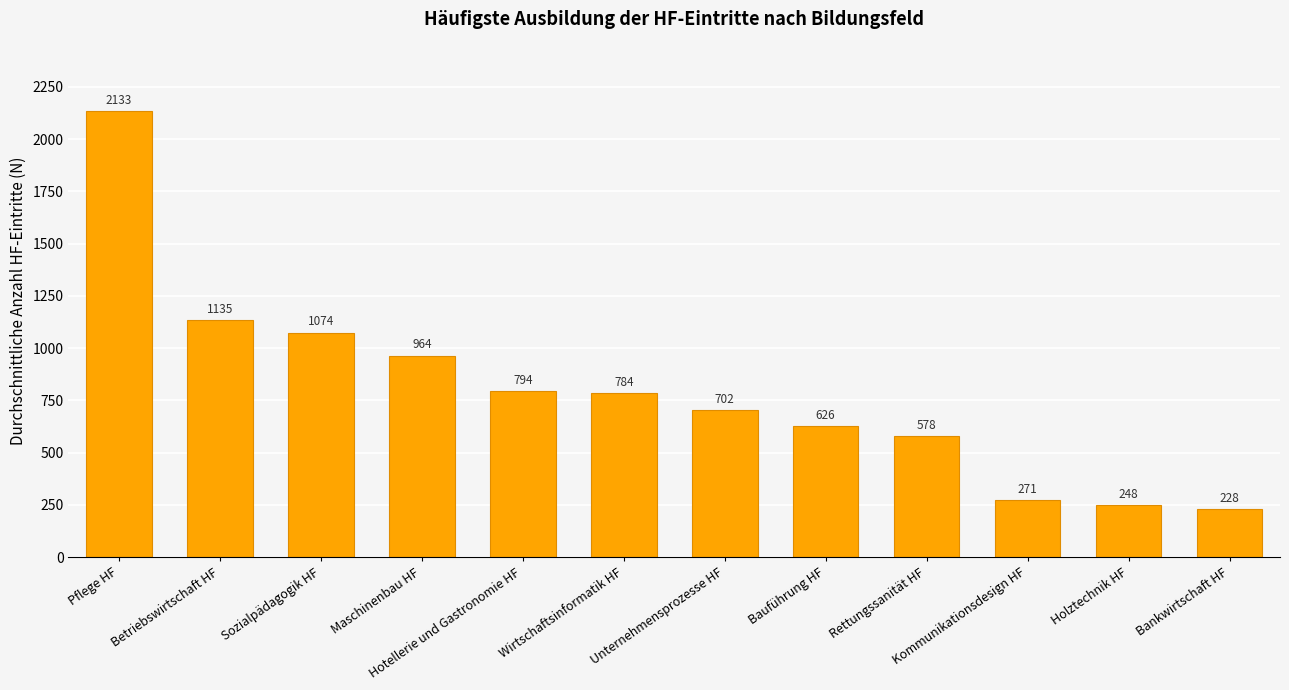

Which label corresponds to the smallest value in the chart?

Bankwirtschaft HF